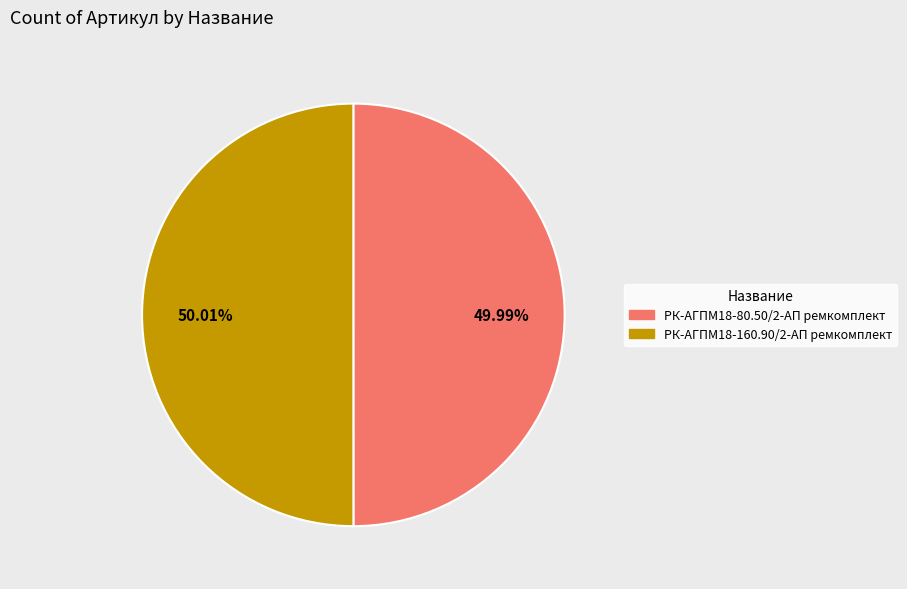

Combined, what portion of the pie is РК-АГПМ18-160.90/2-АП ремкомплект and РК-АГПМ18-80.50/2-АП ремкомплект?

100.0%